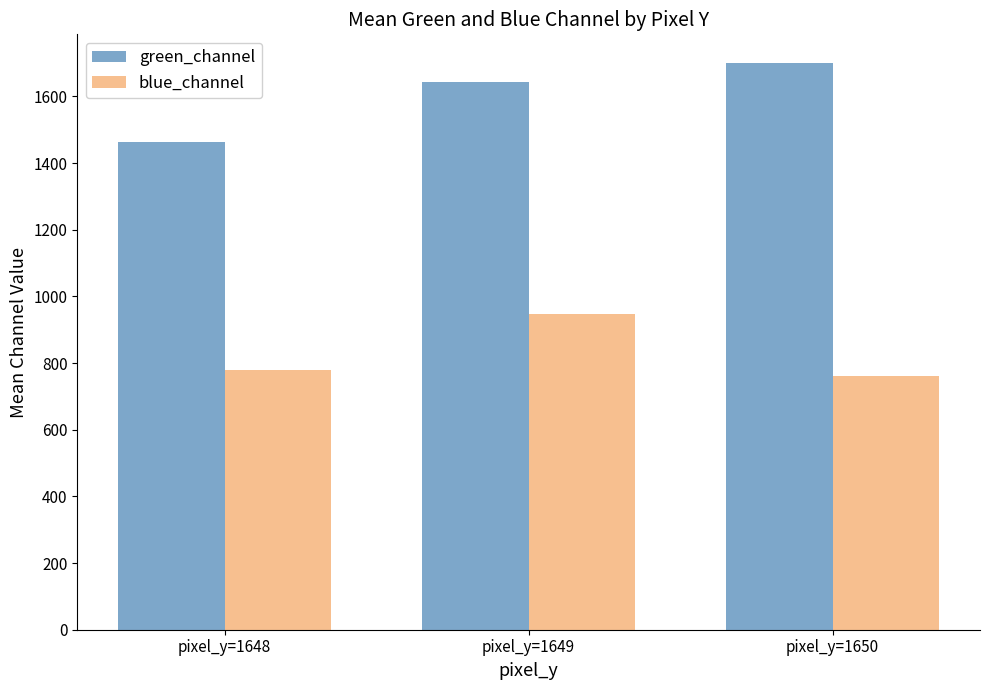

Is it true that blue_channel equals 1310.4 at pixel_y=1650?

False